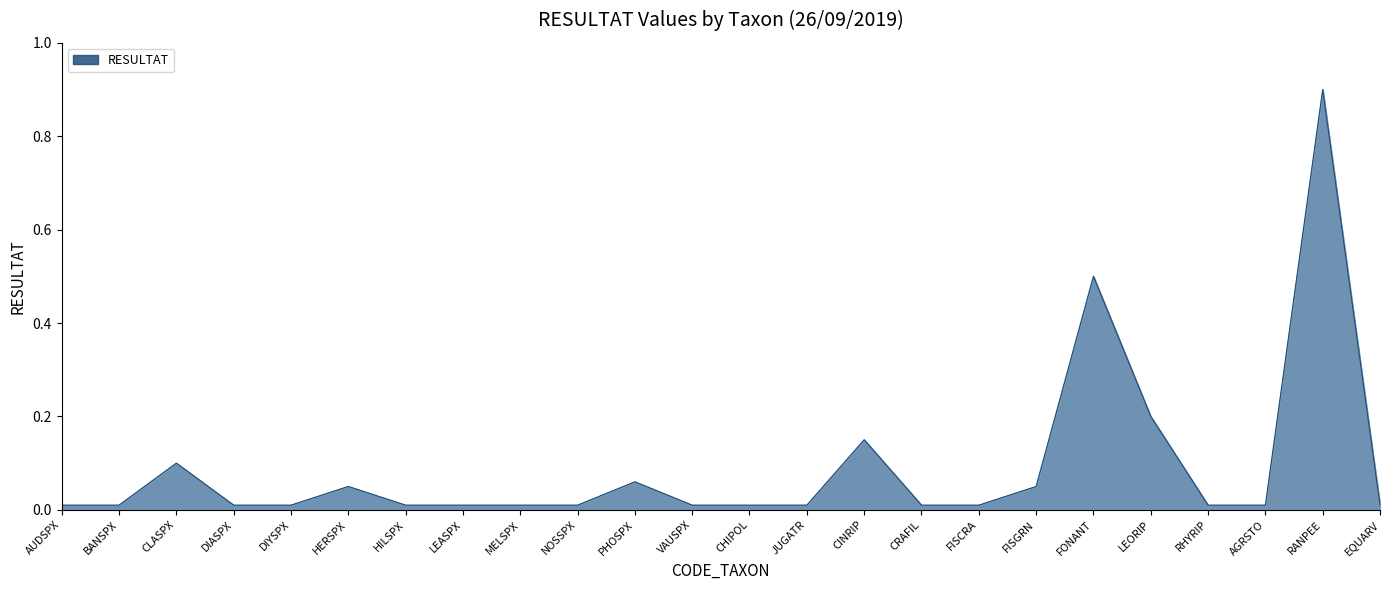

Where is the first local maximum?

CLASPX